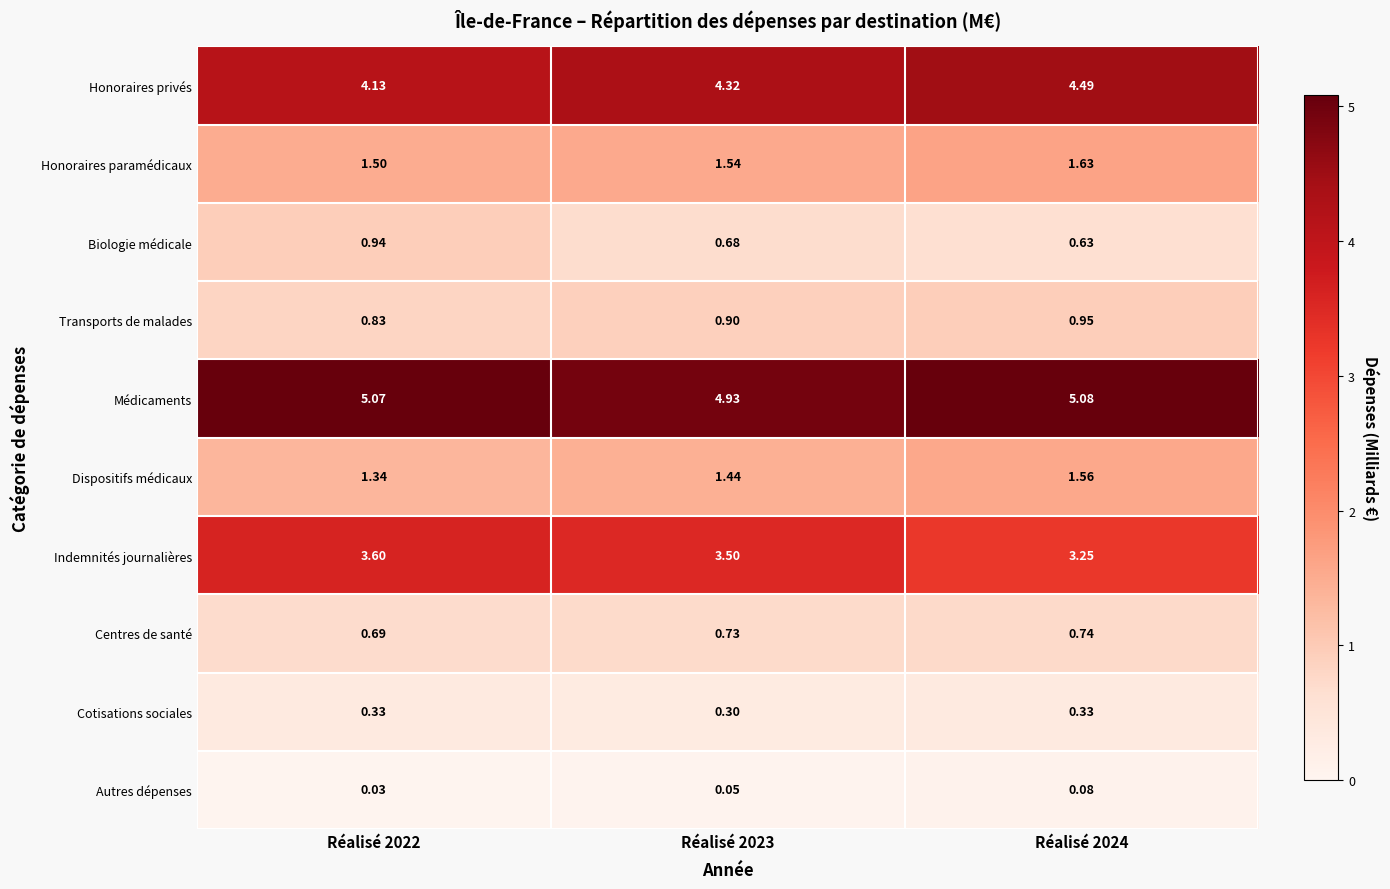

Rank the series by their maximum value, from lowest to highest.

Autres dépenses, Cotisations sociales, Centres de santé, Biologie médicale, Transports de malades, Dispositifs médicaux, Honoraires paramédicaux, Indemnités journalières, Honoraires privés, Médicaments